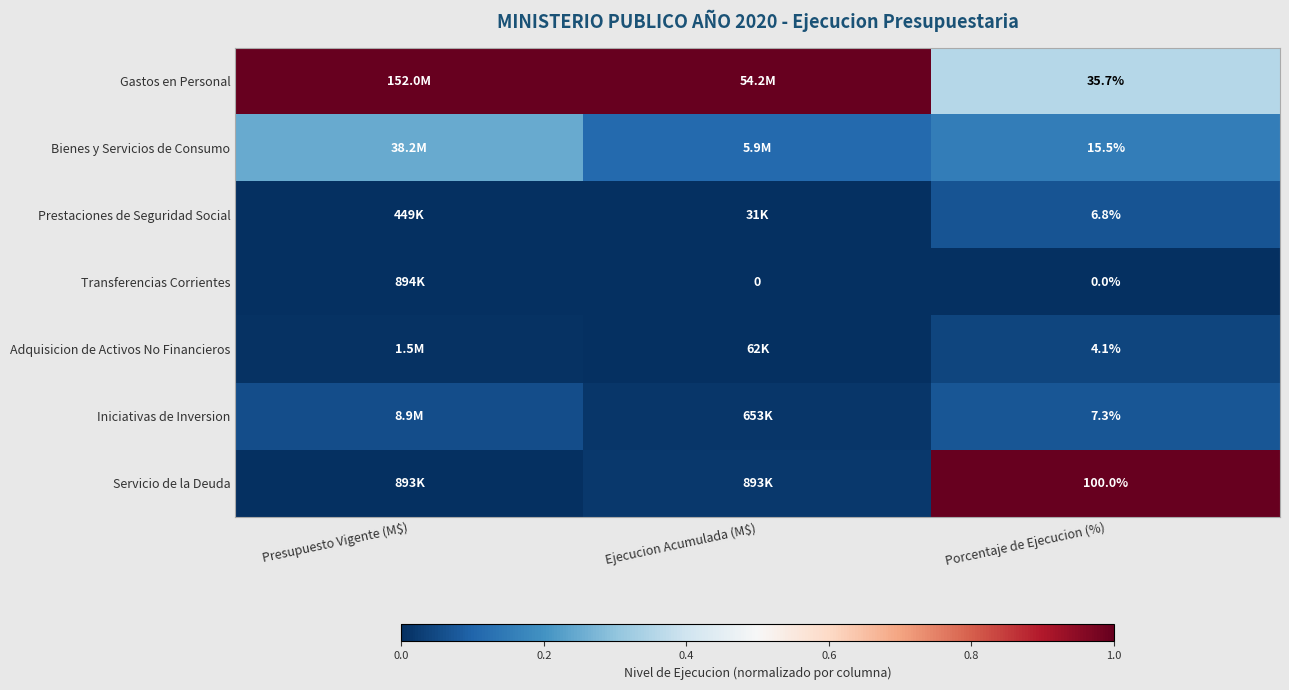

At Ejecucion Acumulada (M$), list the series in order from largest to smallest.

Gastos en Personal, Bienes y Servicios de Consumo, Servicio de la Deuda, Iniciativas de Inversion, Adquisicion de Activos No Financieros, Prestaciones de Seguridad Social, Transferencias Corrientes